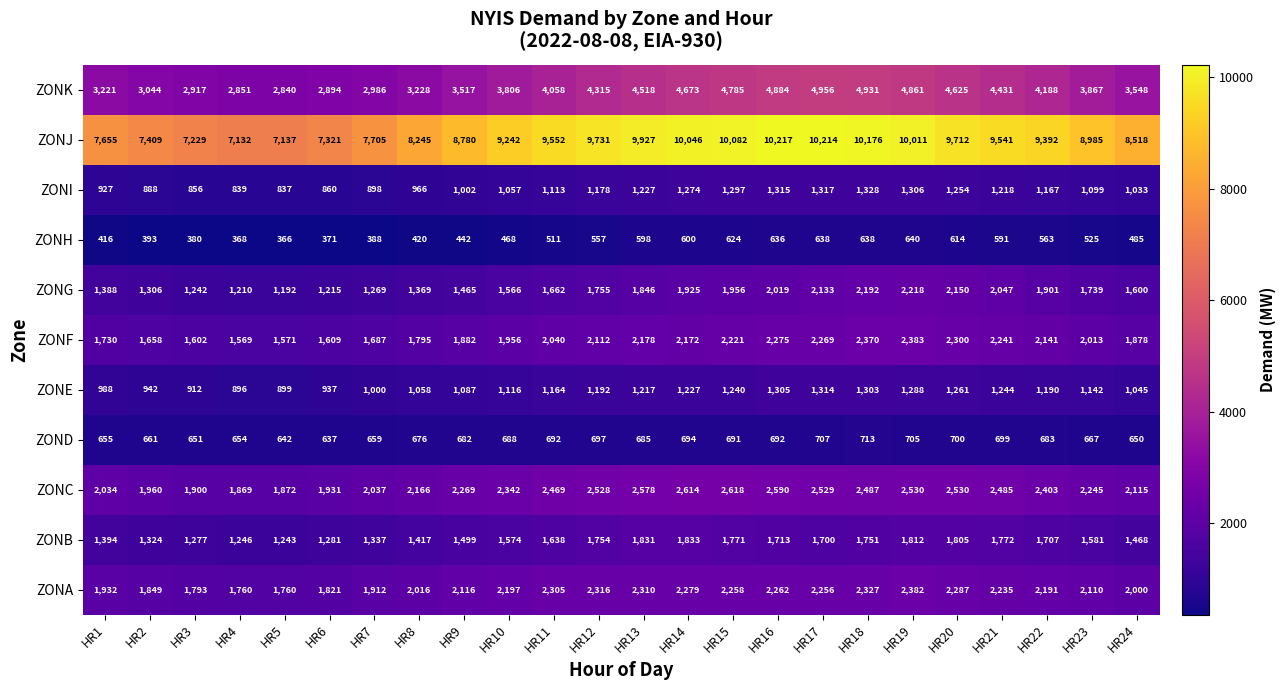

Read the ZONJ value at HR9.

8780